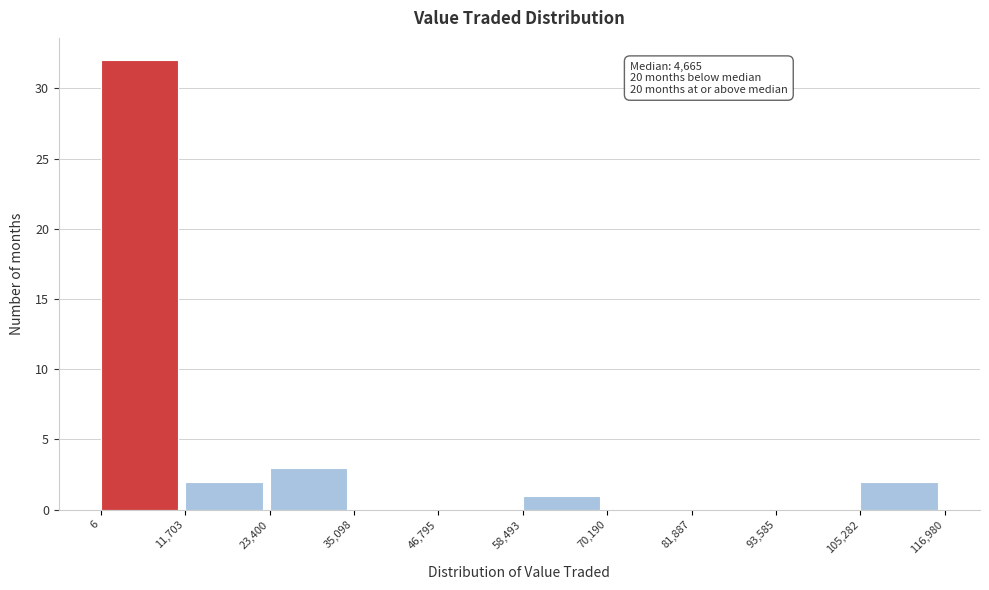

Over which range of the x-axis is the bar tallest?

6 to 11,703